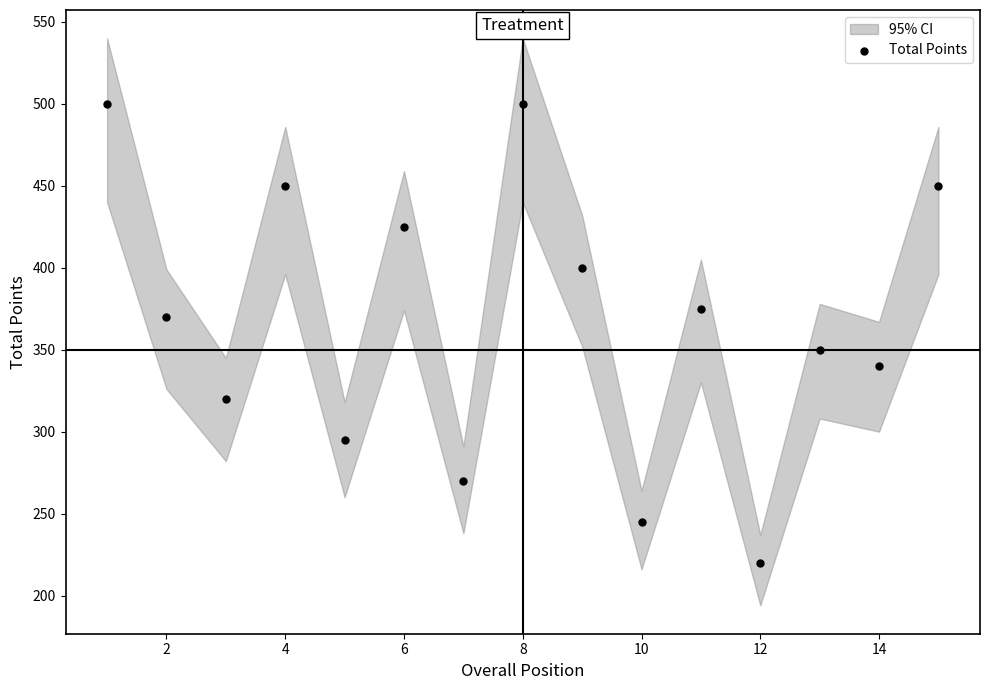

What is the range of Y values (max minus min)?

280